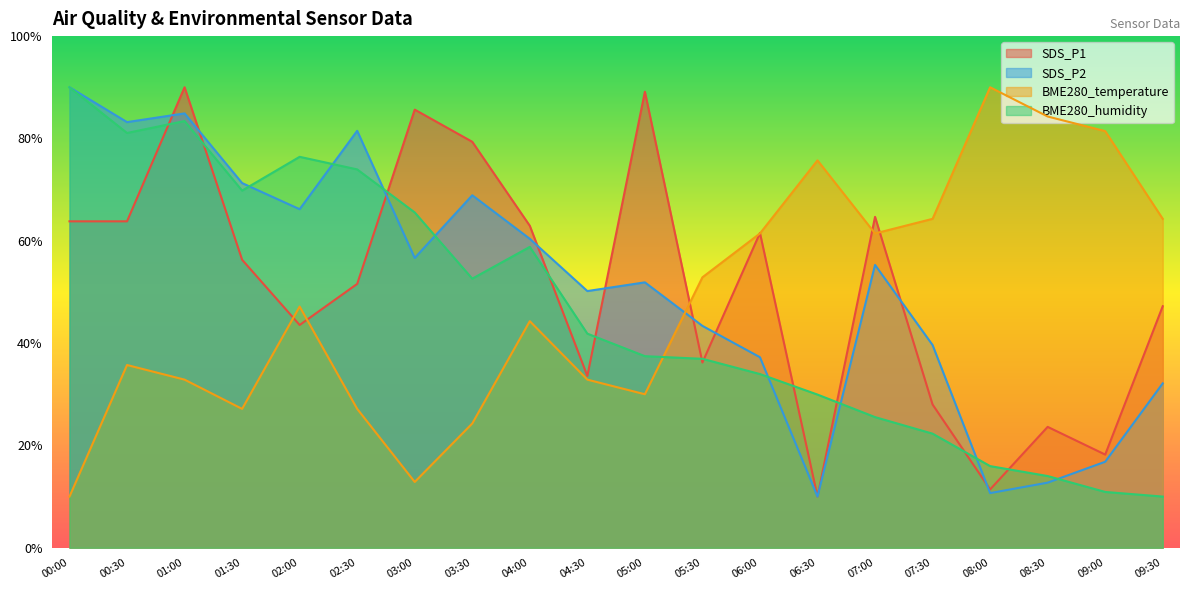

Reading left to right, transcribe all the data shown in this chart.

SDS_P1: 63.8	63.8	90.0	56.3	43.5	51.6	85.6	79.3	62.9	33.6	89.1	36.2	61.5	10.0	64.7	28.0	11.4	23.6	18.2	47.2
SDS_P2: 90.0	83.2	84.9	71.3	66.2	81.5	56.6	68.9	60.4	50.2	51.9	43.4	37.2	10.0	55.3	39.6	10.7	12.7	16.8	32.1
BME280_temperature: 10.0	35.7	32.9	27.1	47.1	27.1	12.9	24.3	44.3	32.9	30.0	52.9	61.4	75.7	61.4	64.3	90.0	84.3	81.4	64.3
BME280_humidity: 90.0	81.1	83.4	69.8	76.4	73.9	65.5	52.6	58.8	41.8	37.4	36.9	33.9	29.9	25.5	22.3	16.0	14.0	10.9	10.0